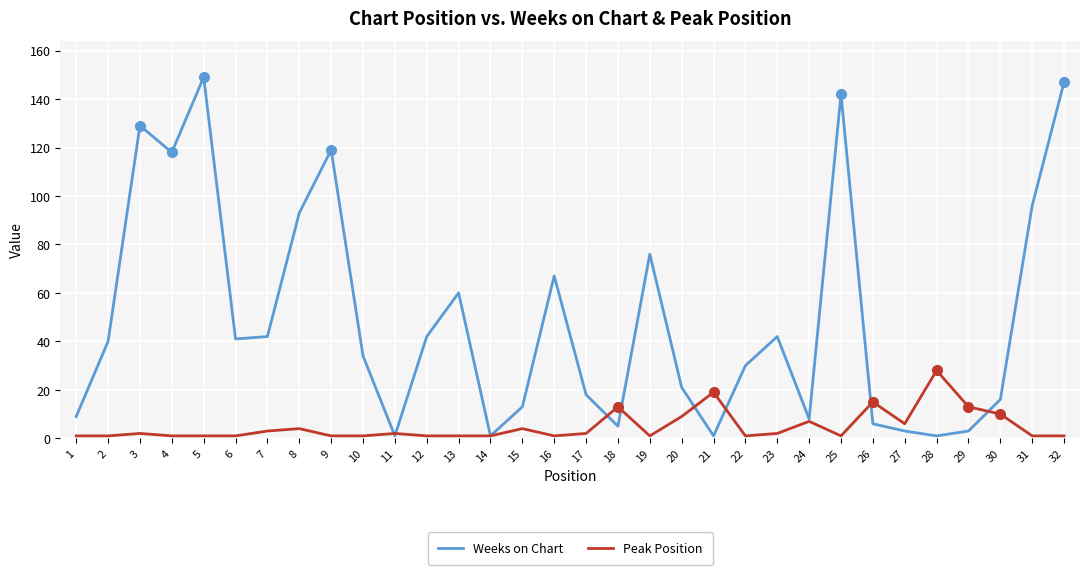

At which label is Weeks on Chart closest to 75?

19